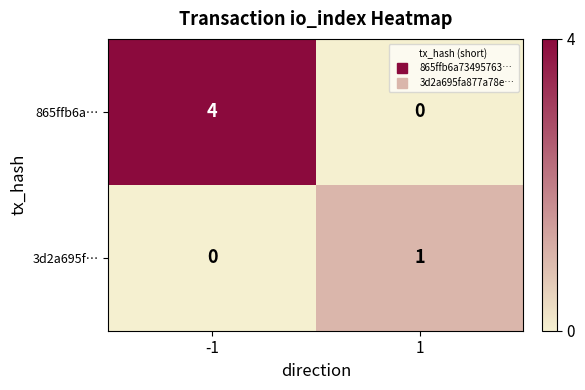

The 865ffb6a… series shows 6 at -1. True or false?

False